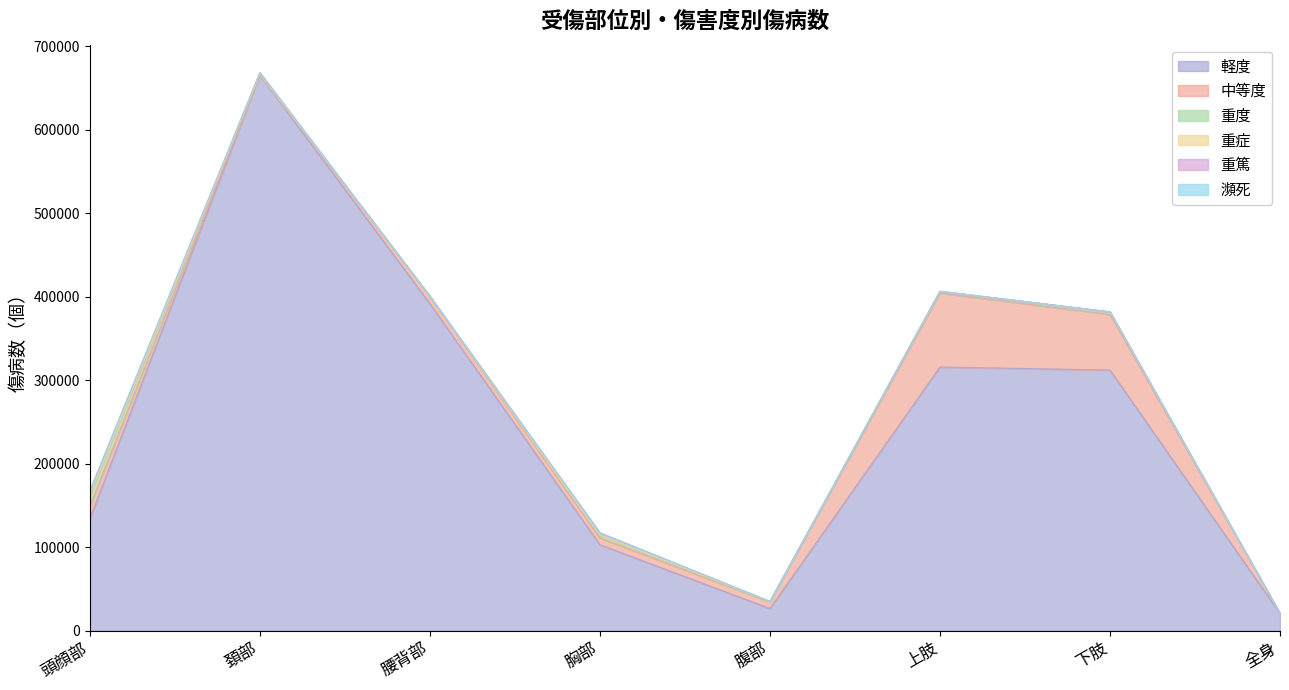

The value of 中等度 at 頚部 is 38134. True or false?

False